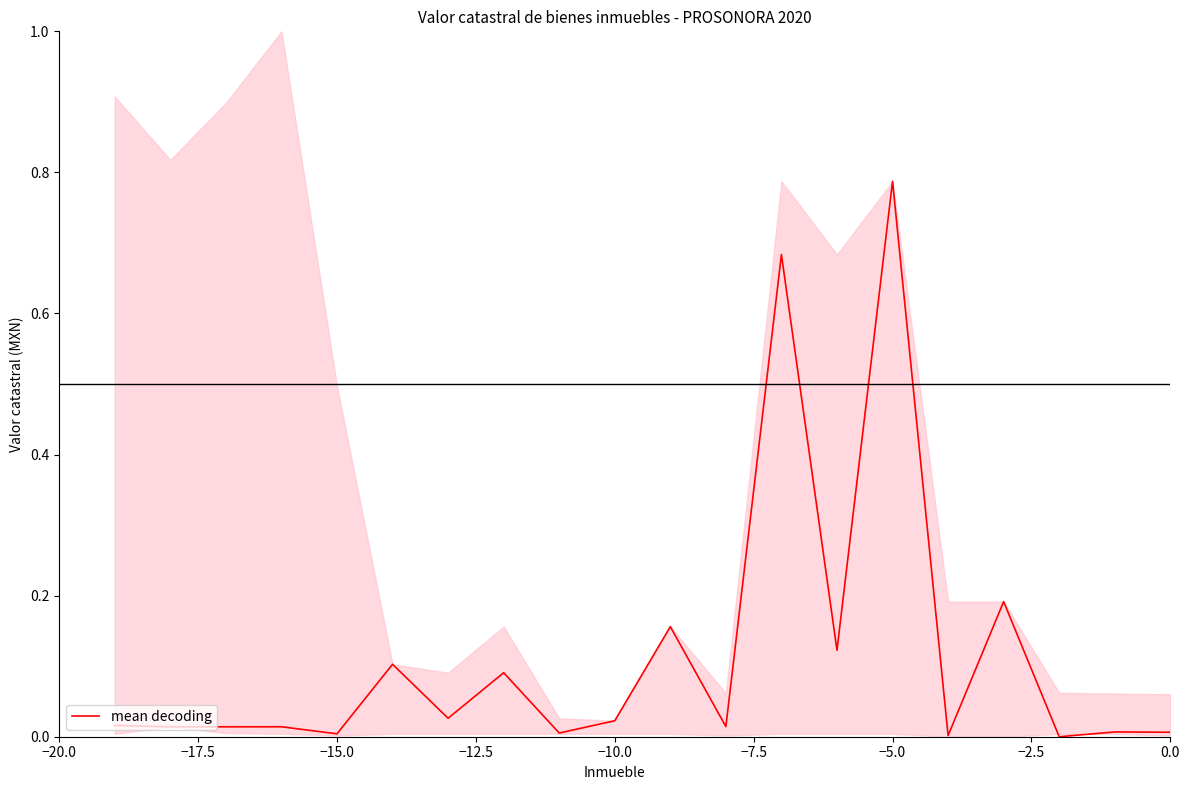

Which category has the highest value in the mean decoding series?

−5.0